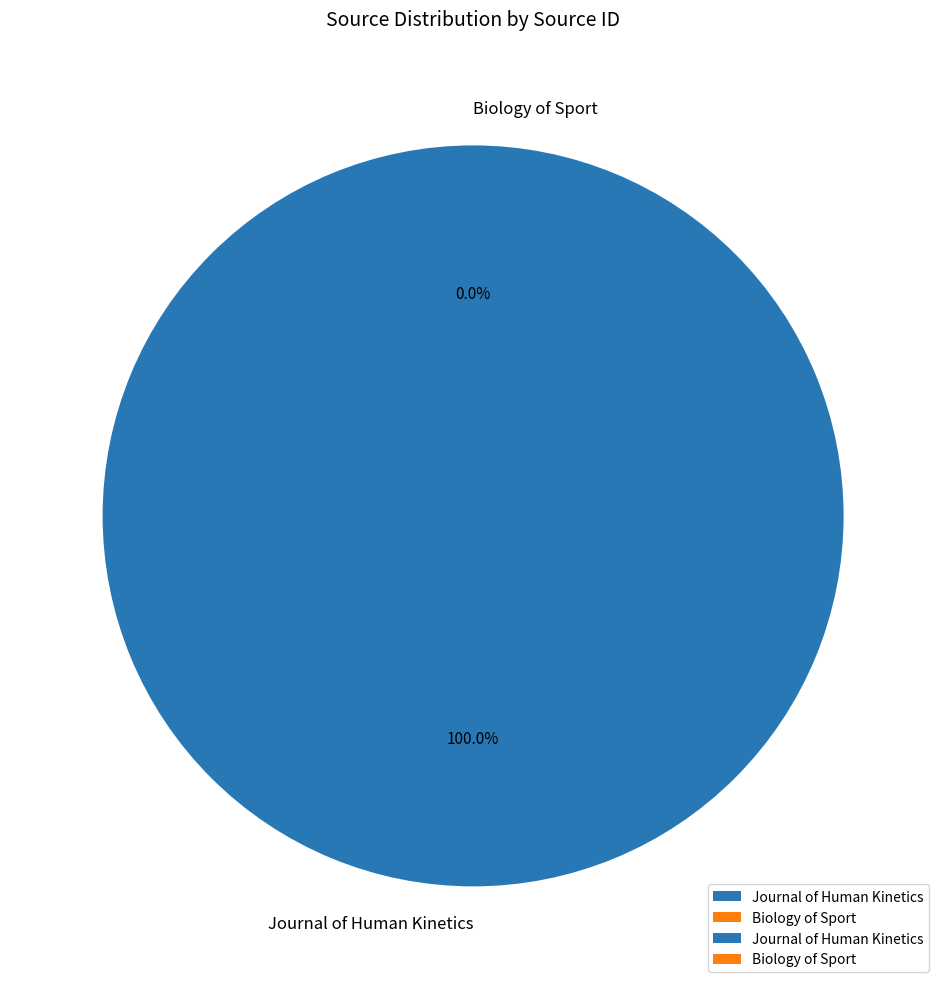

True or false: Journal of Human Kinetics accounts for 100% of the total.

True